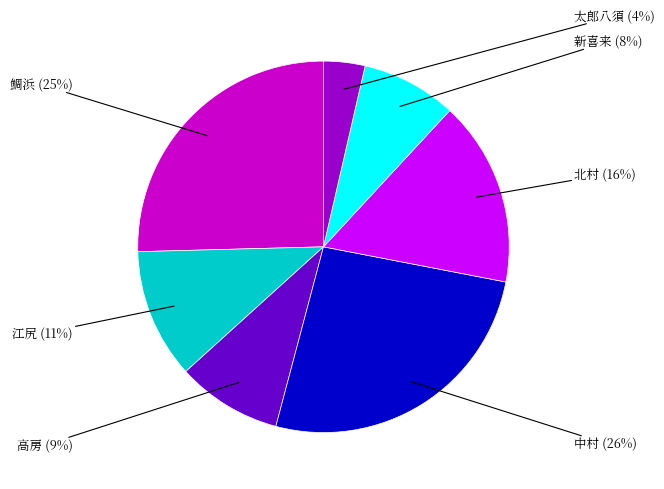

To the nearest percent, what is the average slice percentage?

14%